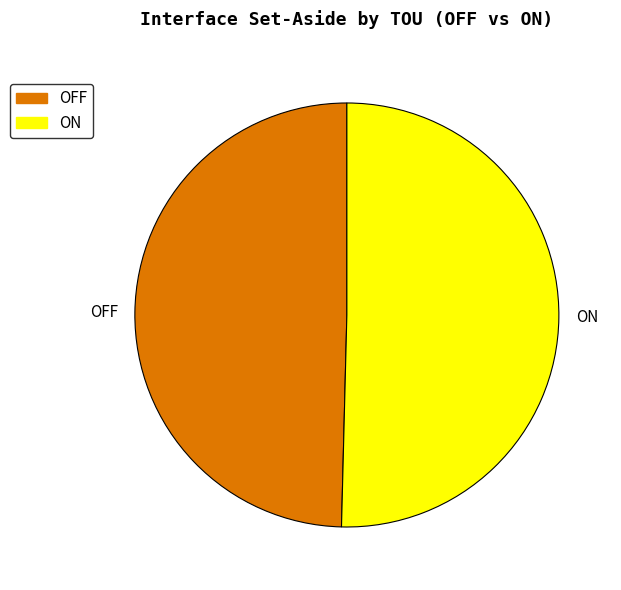

Combined, do OFF and ON account for over 50%?

Yes